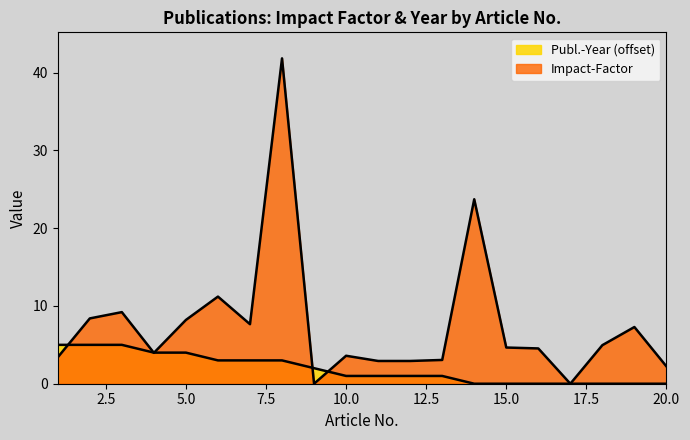

List the series in order of their peak value, highest first.

Impact-Factor, Publ.-Year